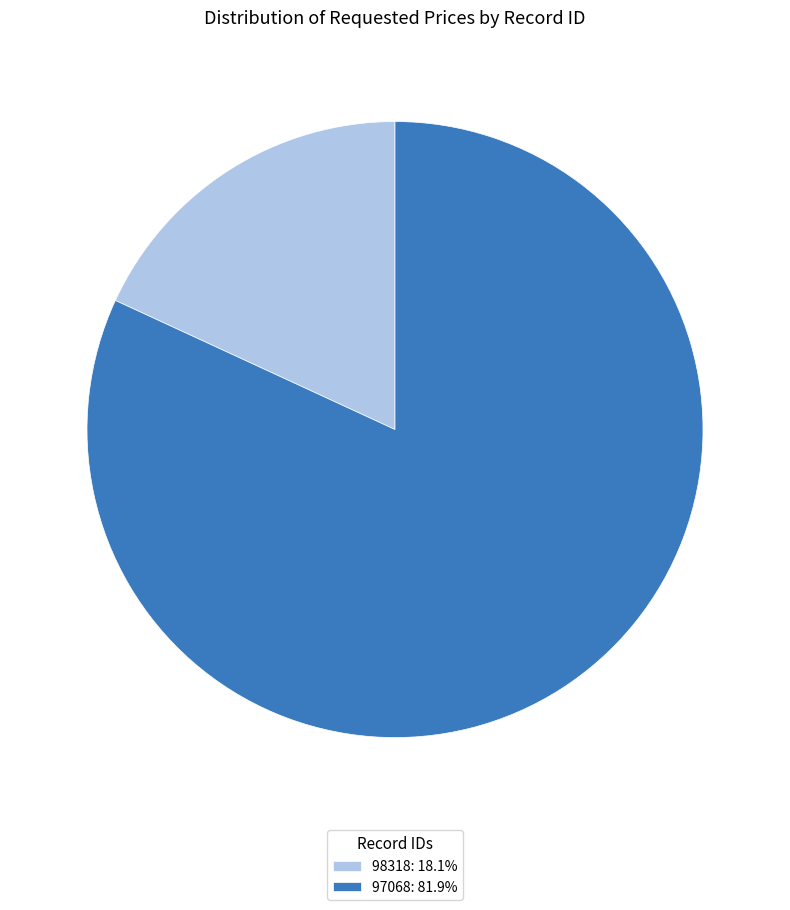

Is the sum of 98318: 18.1% and 97068: 81.9% greater than half?

Yes